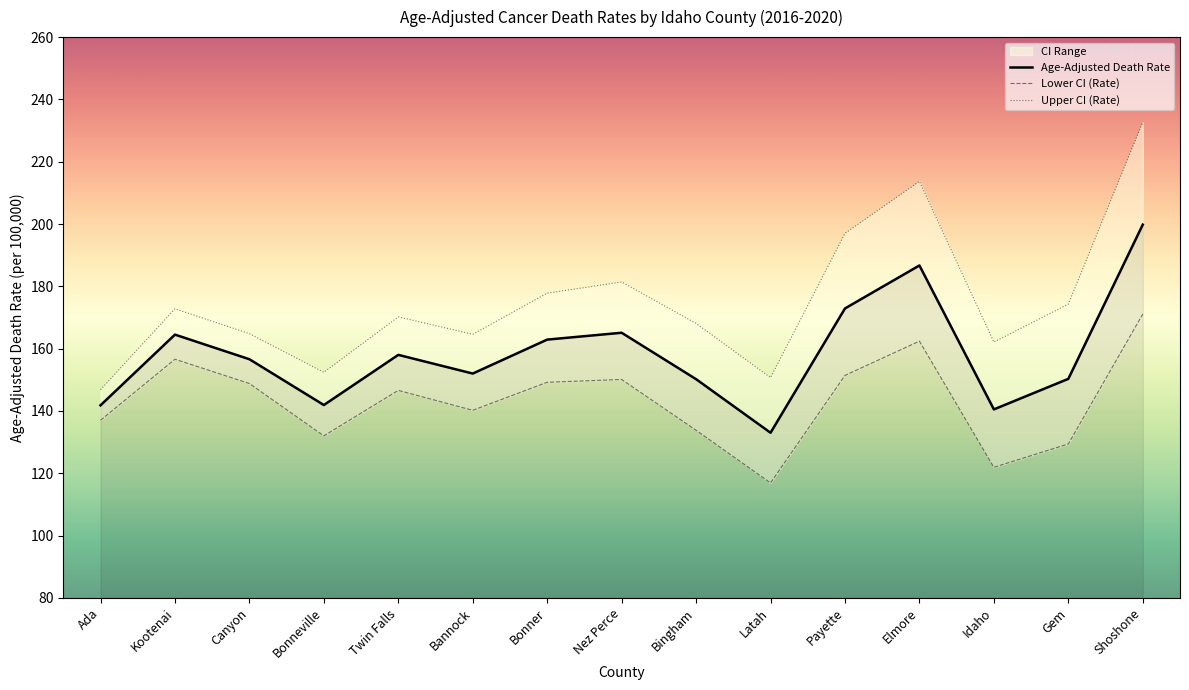

What is the approximate value of Age-Adjusted Death Rate at Shoshone?

199.8